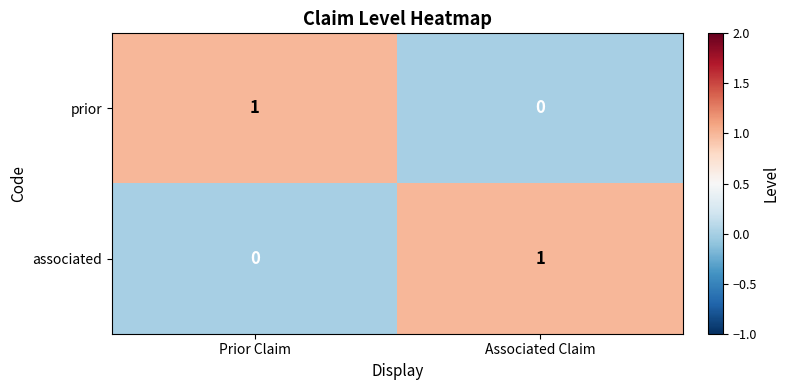

What is the greatest value displayed?

1